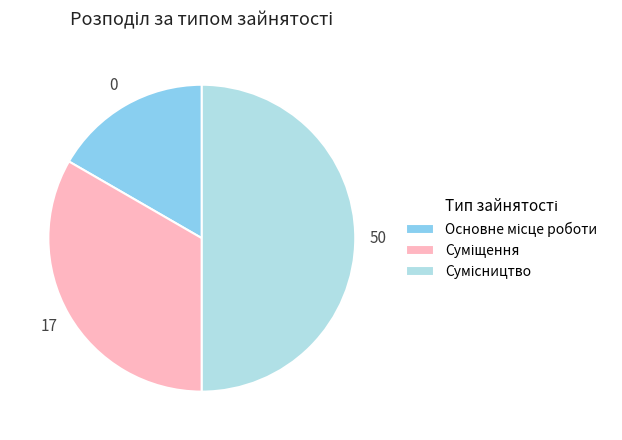

How many slices are in this pie chart?

3